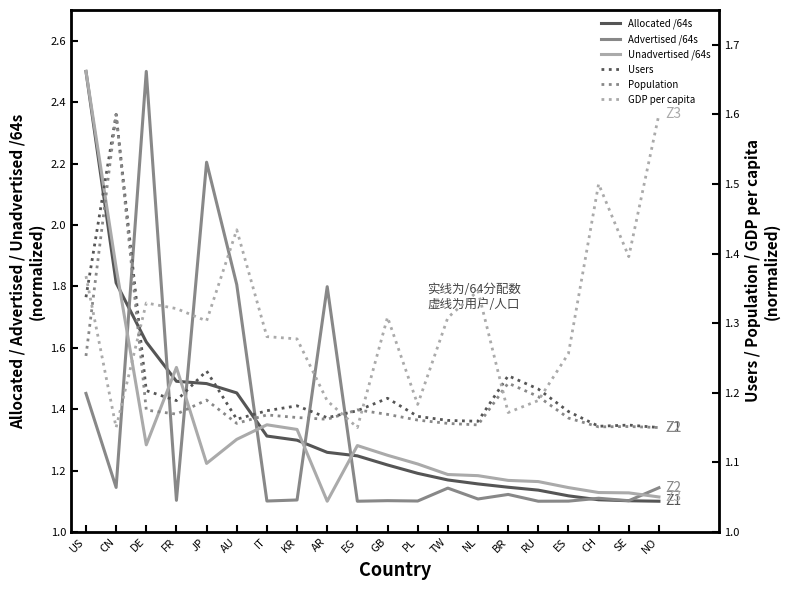

What is the value of the Unadvertised /64s point at the 8th from the left?

1.3